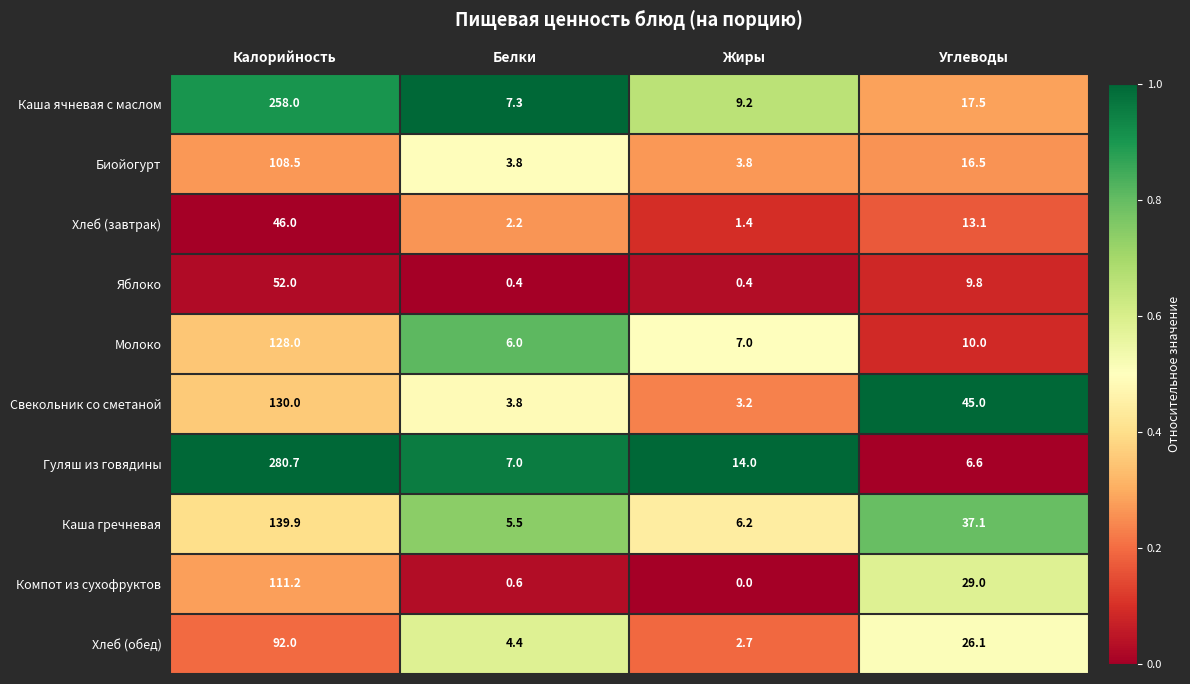

Is the value of Молоко at Калорийность greater than the value of Хлеб (обед) at Калорийность?

Yes